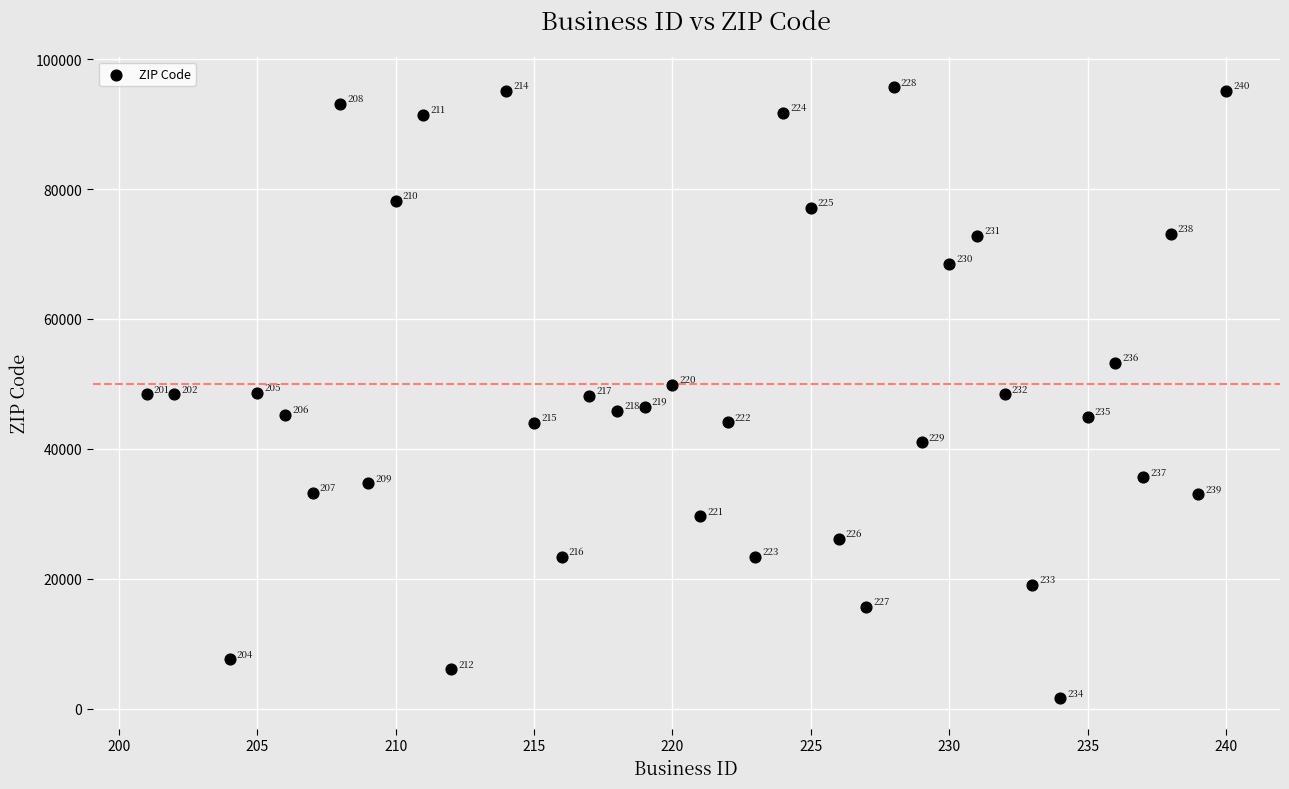

What Y value in the scatter plot is closest to 48625?

48642